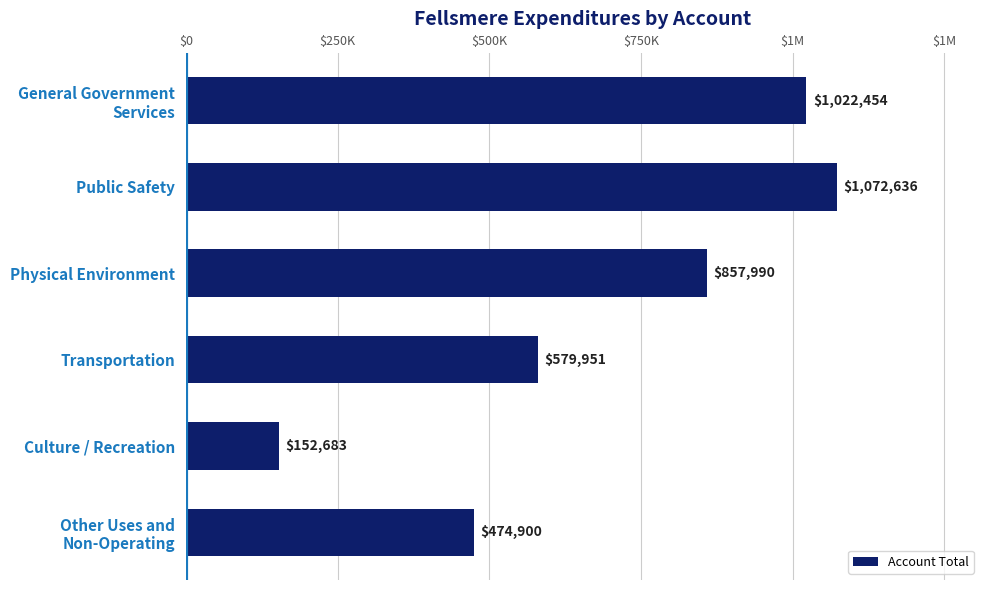

Does the chart contain any negative values?

No